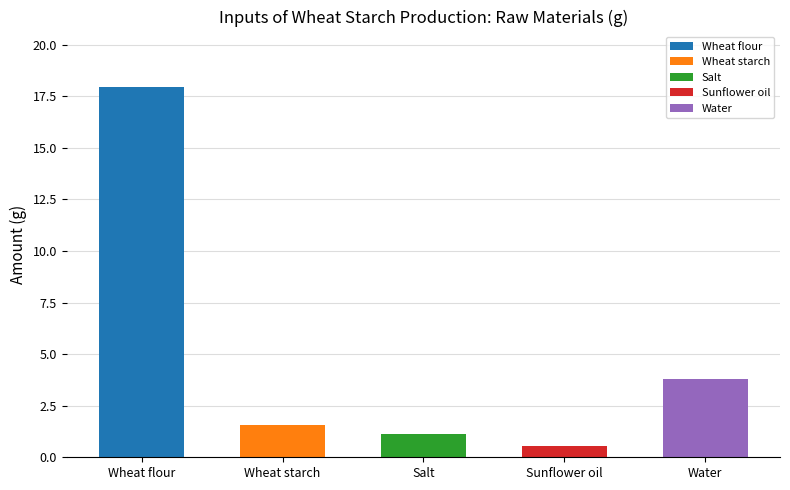

At which label is the value closest to 9?

Water